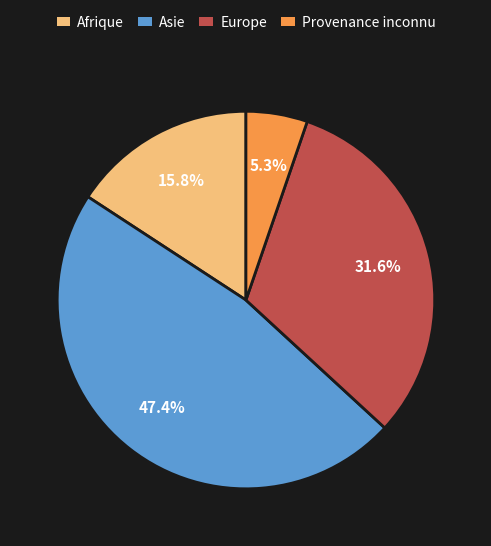

Between Europe and Asie, which is larger?

Asie